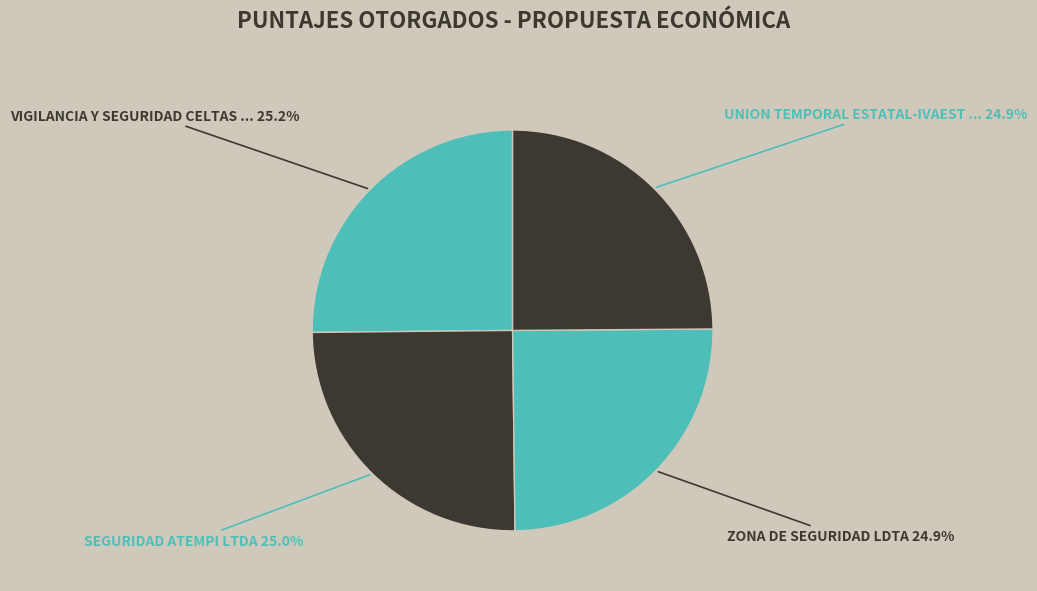

Does any single category account for the majority?

No